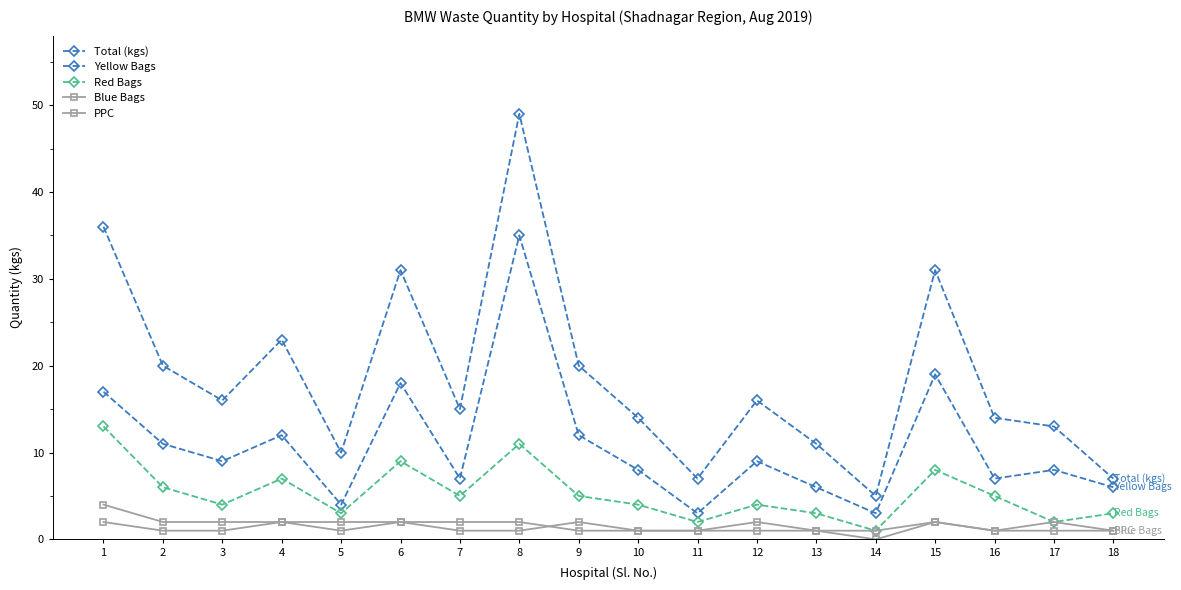

Does the chart display data point markers on the line(s)?

Yes